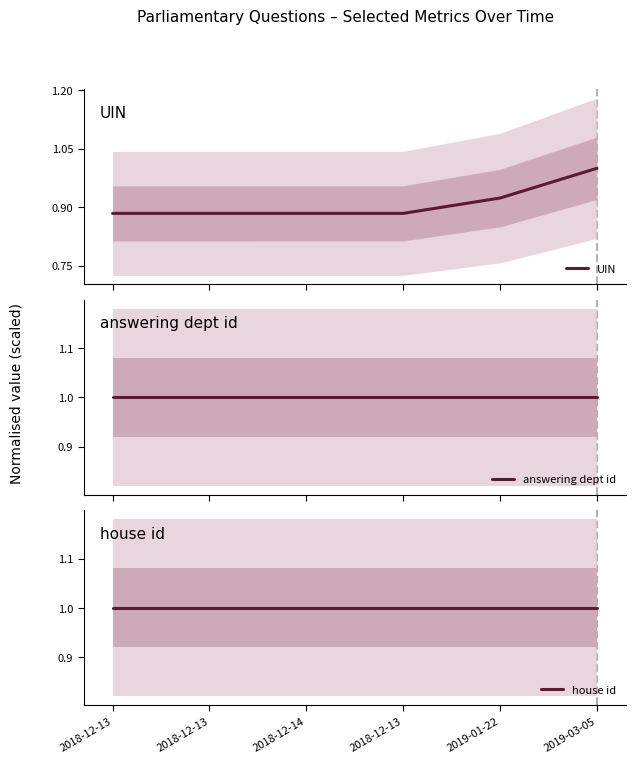

Which series has the largest range (max minus min)?

UIN